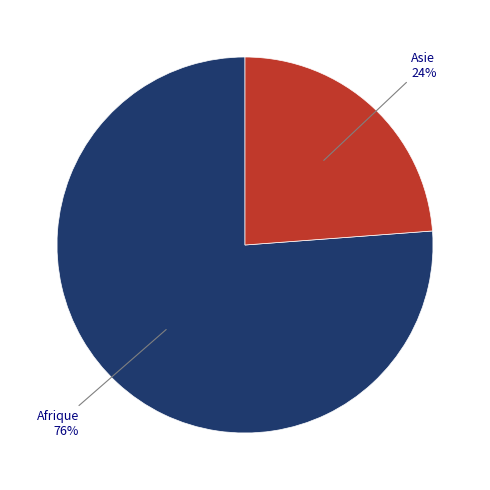

Is there any slice that represents more than half of the pie?

Yes